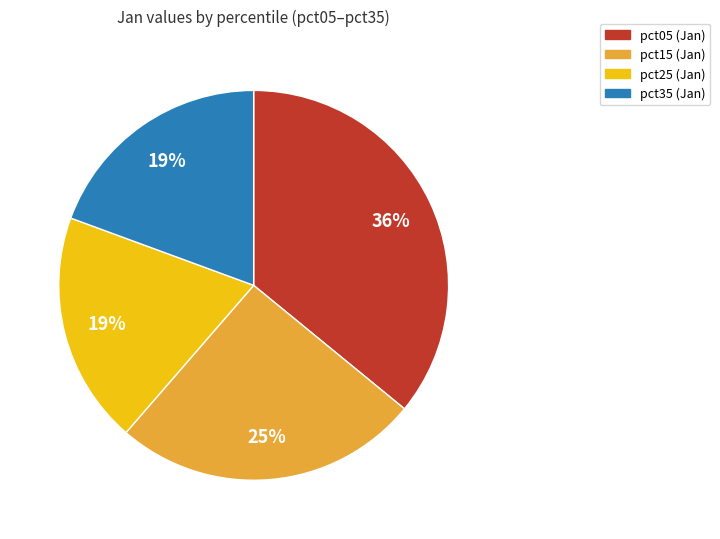

Does any single category account for the majority?

No